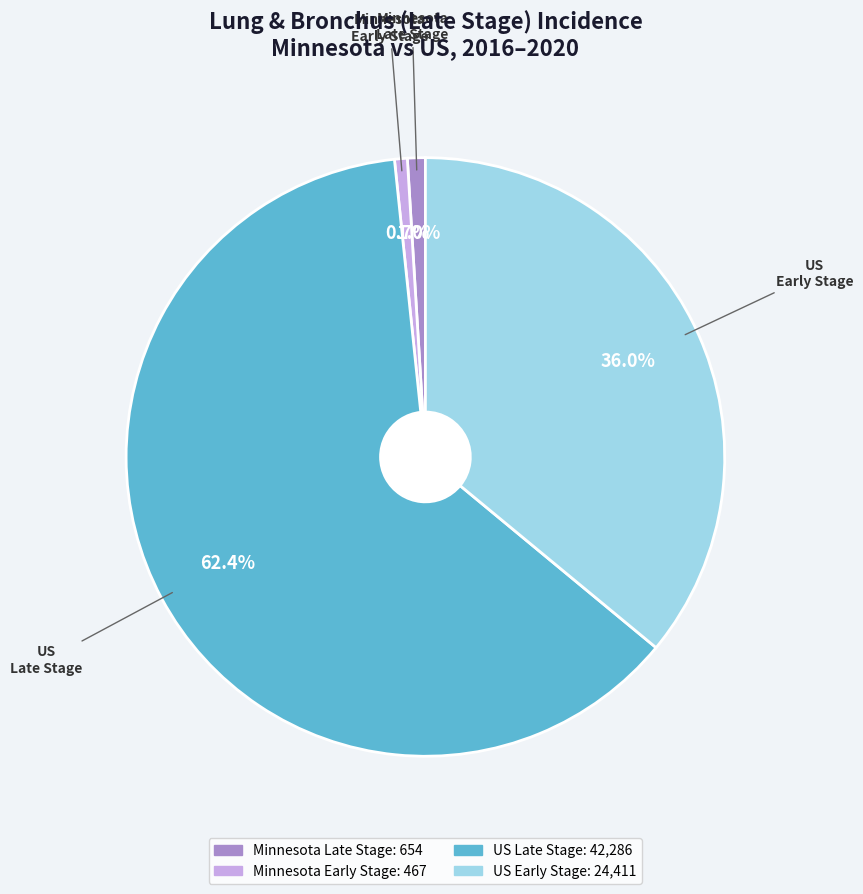

Is there a majority slice in this chart?

Yes